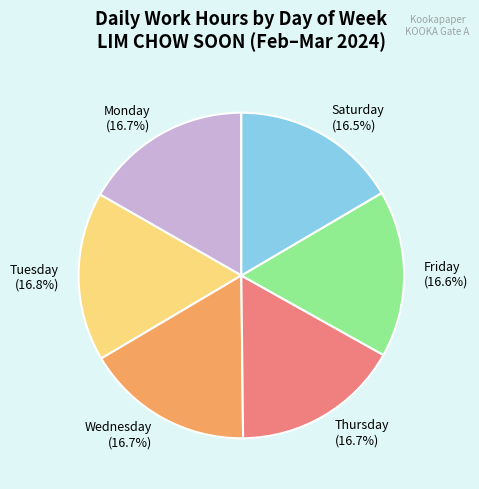

Does Friday account for over 50% of the chart?

No